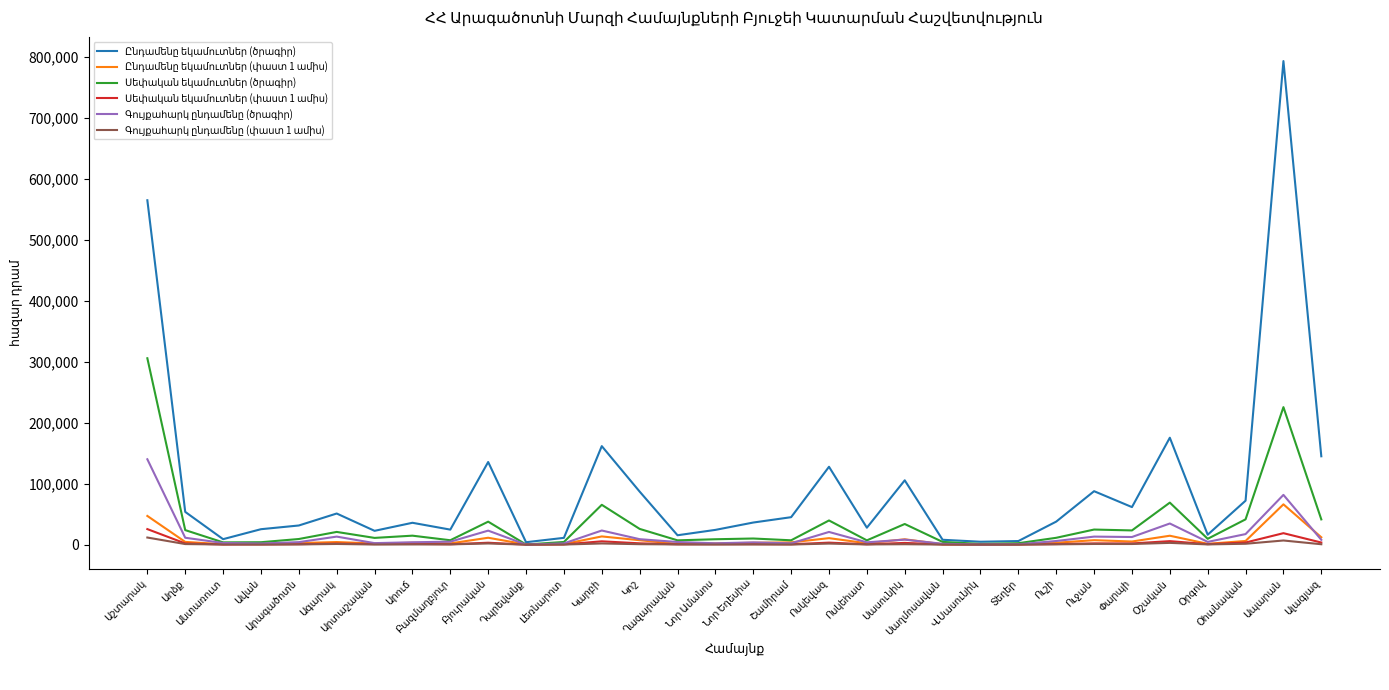

What is the greatest value displayed?

793033.0